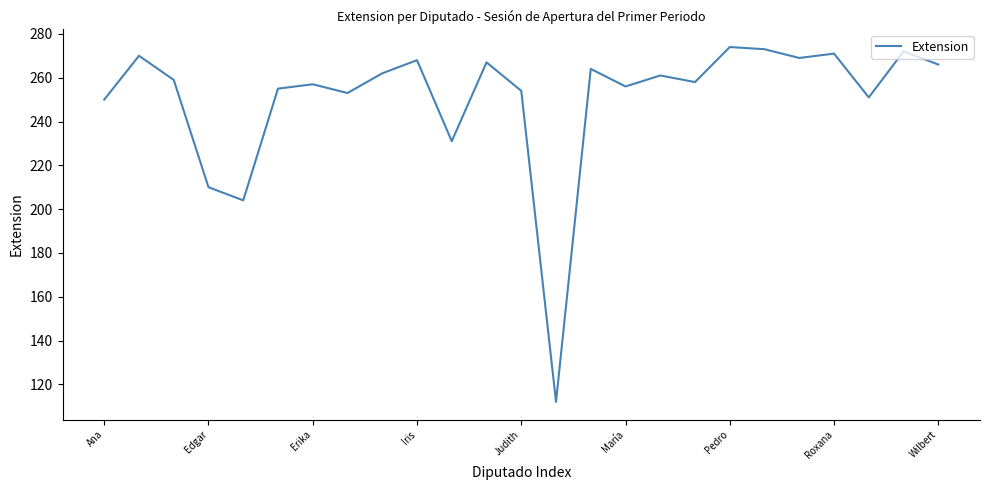

What is the sum of all values?

6267